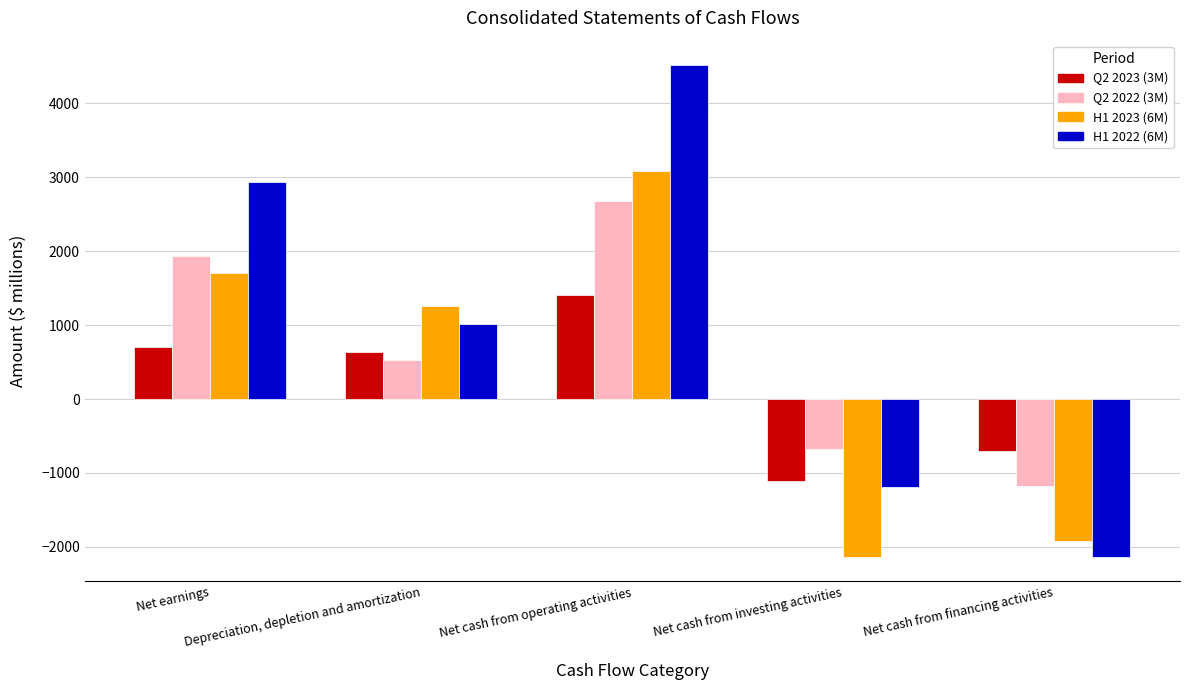

Which series has the largest total across all categories?

H1 2022 (6M)